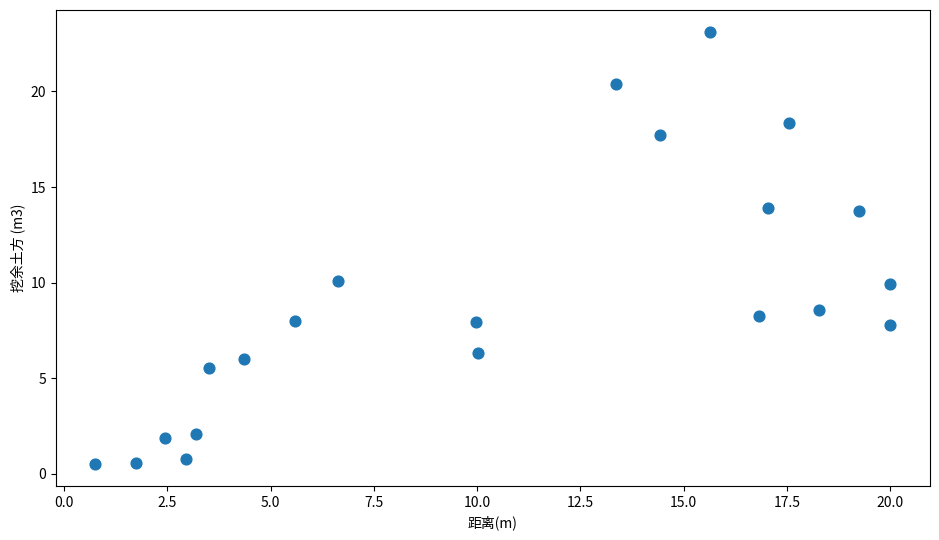

What is the range of Y values (max minus min)?

22.6